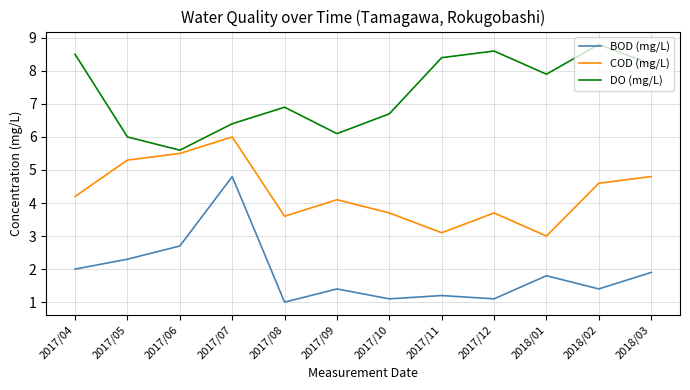

How many values in the DO (mg/L) series exceed 7?

6